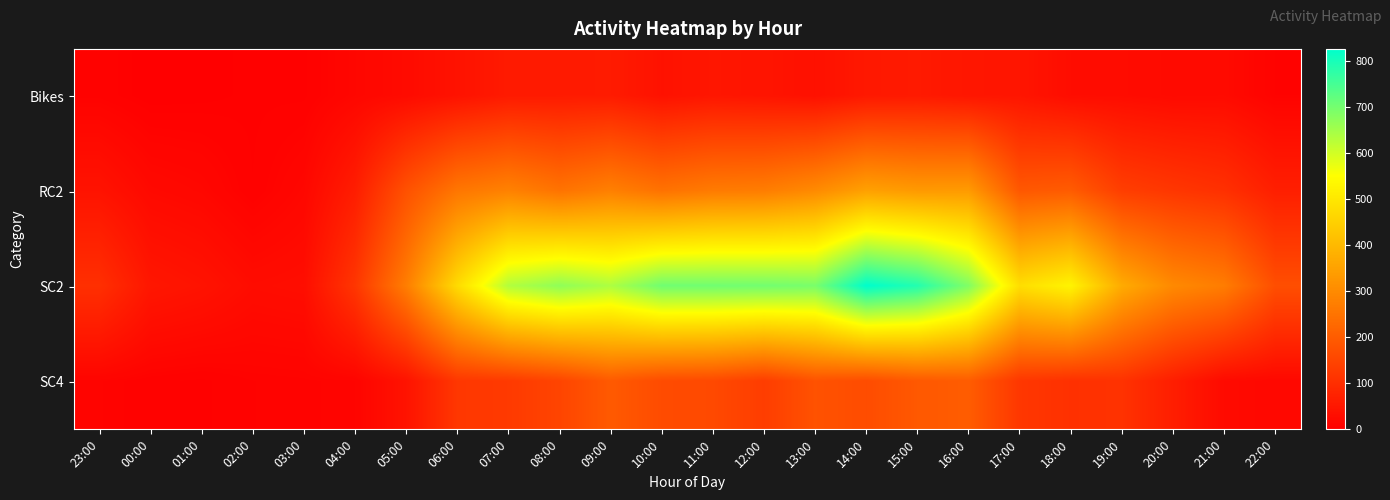

Count the number of data series in this chart.

4